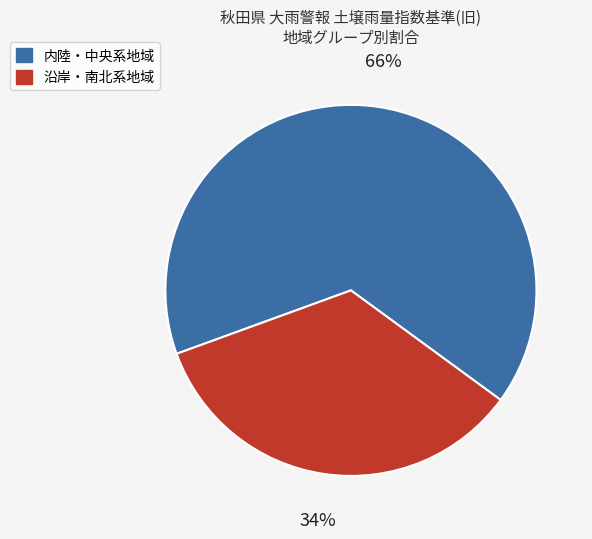

Is there any slice that represents more than half of the pie?

Yes